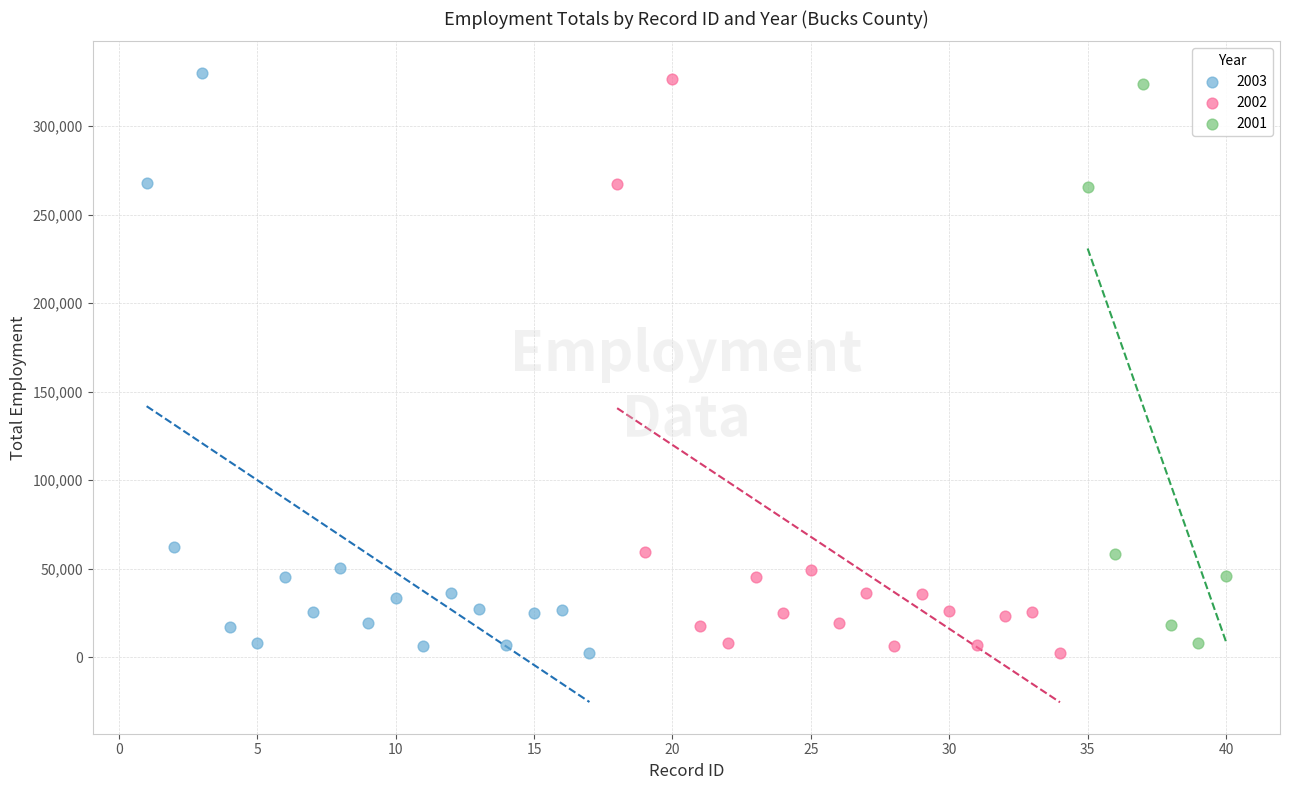

Which series has the largest Y range (max minus min)?

2003